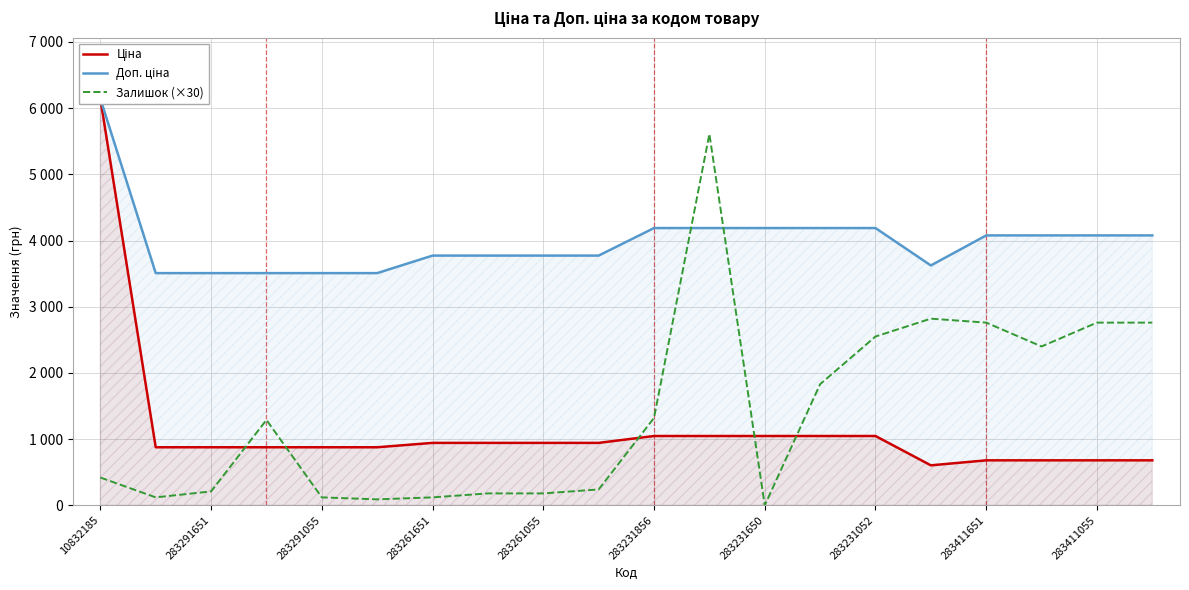

What is the sum of the Ціна values at 12 and 283291651?

1924.2